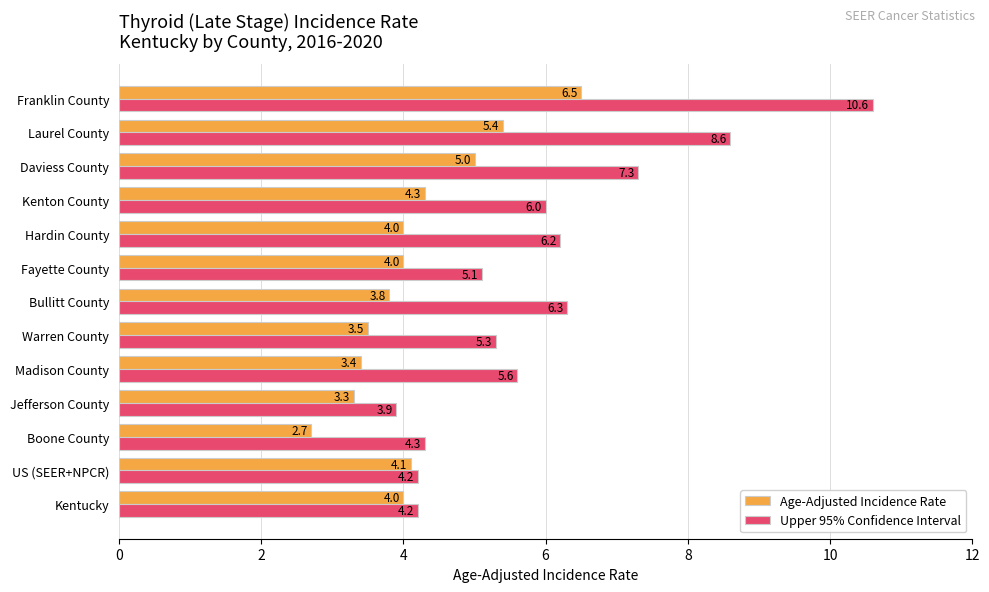

What are all the series names shown in the legend?

Age-Adjusted Incidence Rate, Upper 95% Confidence Interval